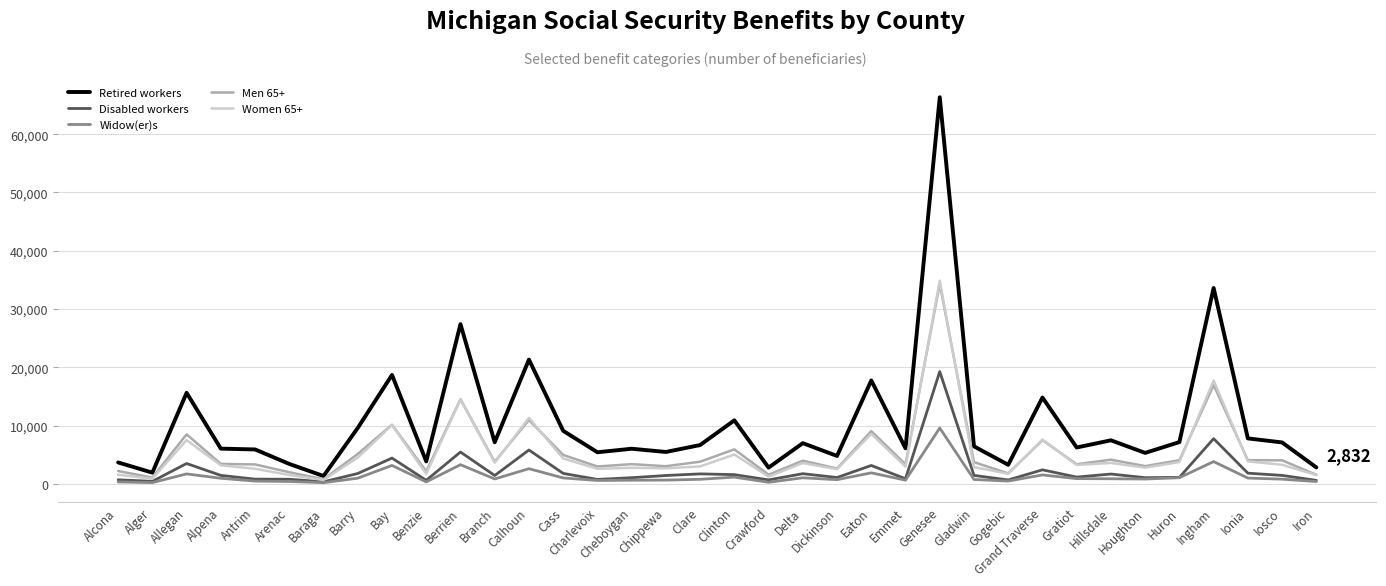

The Women 65+ series shows 34866 at Genesee. True or false?

True